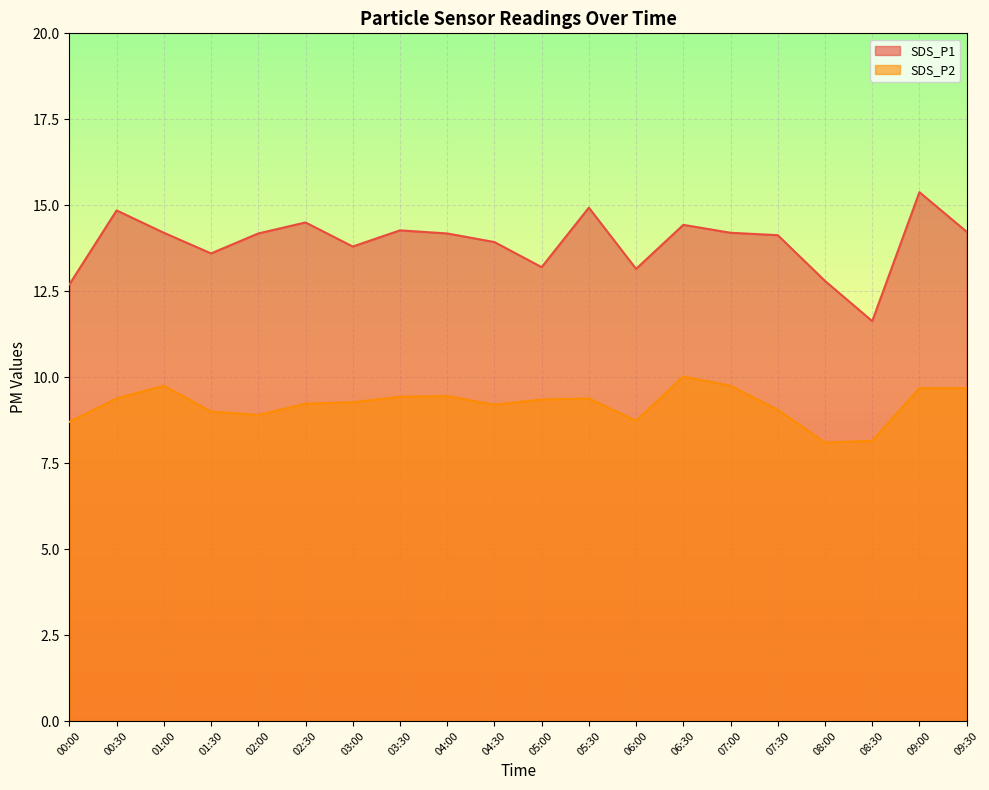

Does the chart display data point markers on the line(s)?

No